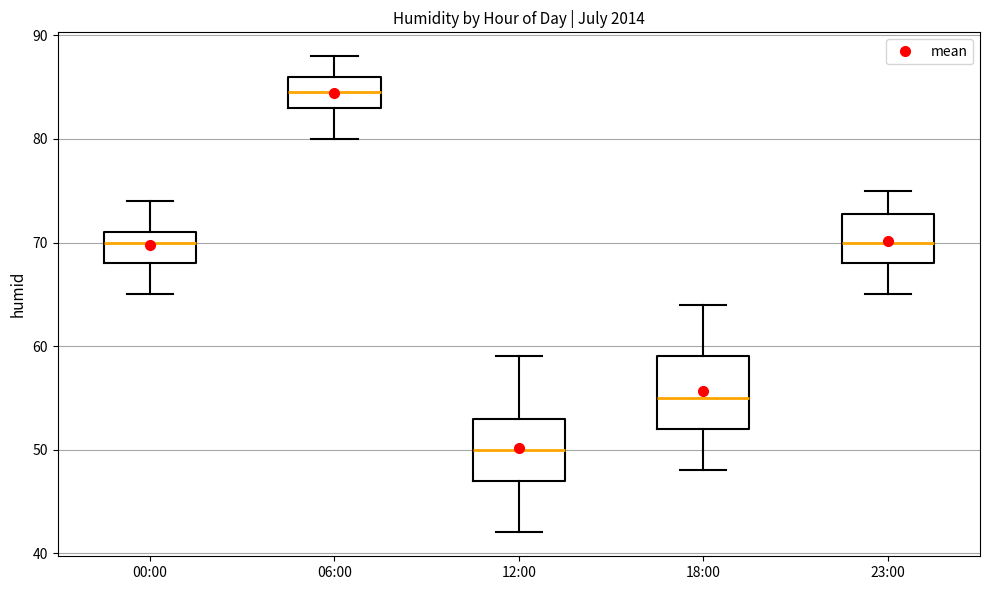

Which box has the lowest median line?

12:00